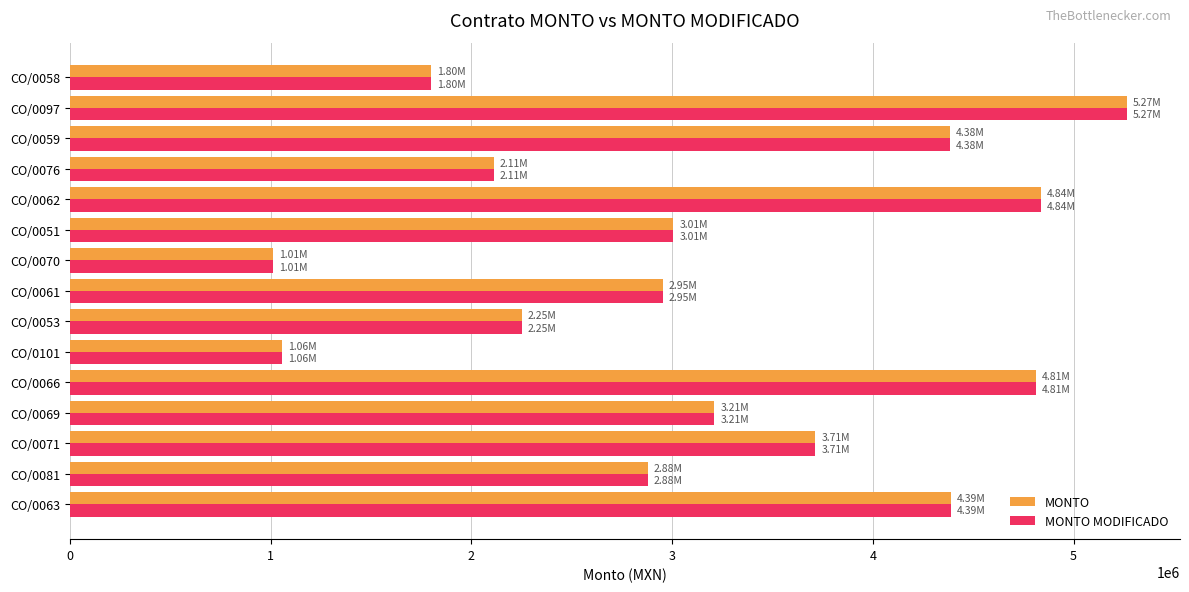

What is the smallest value displayed?

1009763.1